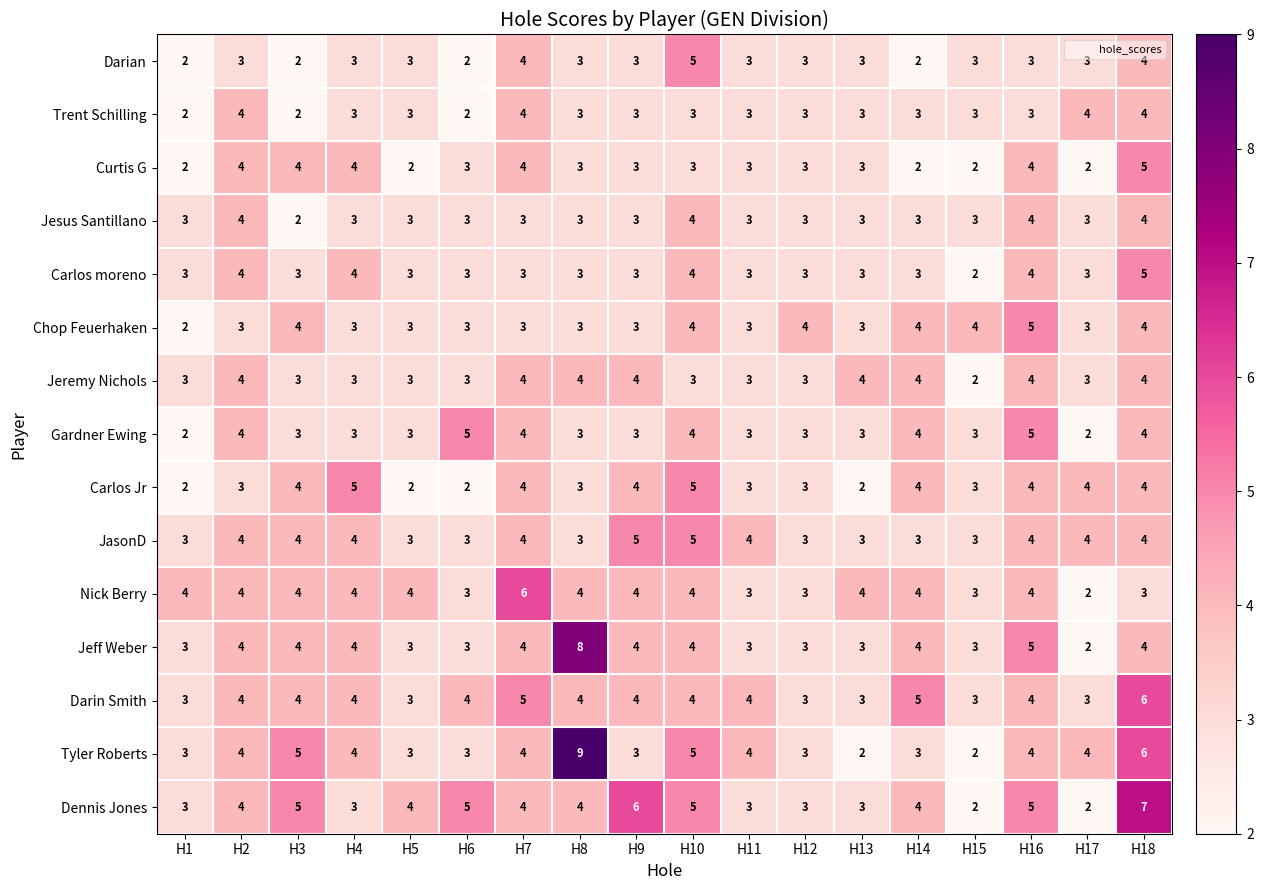

Read the Carlos moreno value at H2.

4